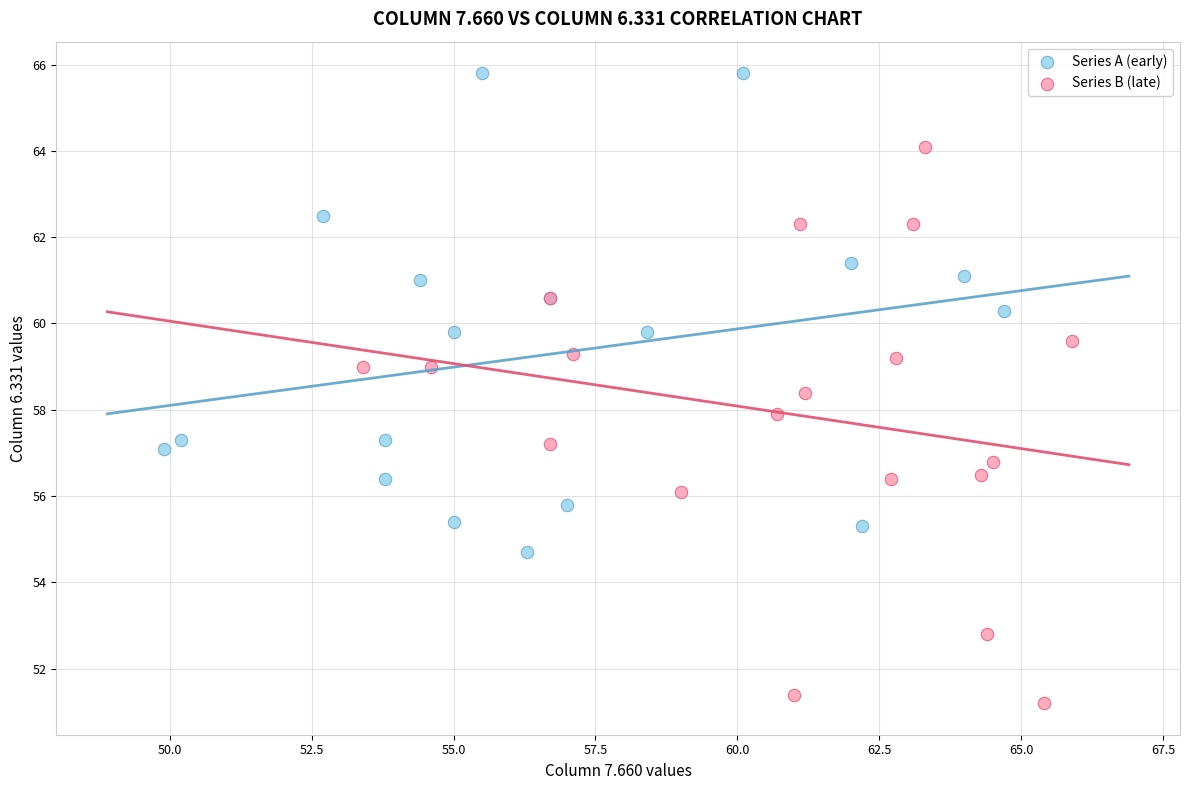

Which series has the widest spread of Y values?

Series B (late)